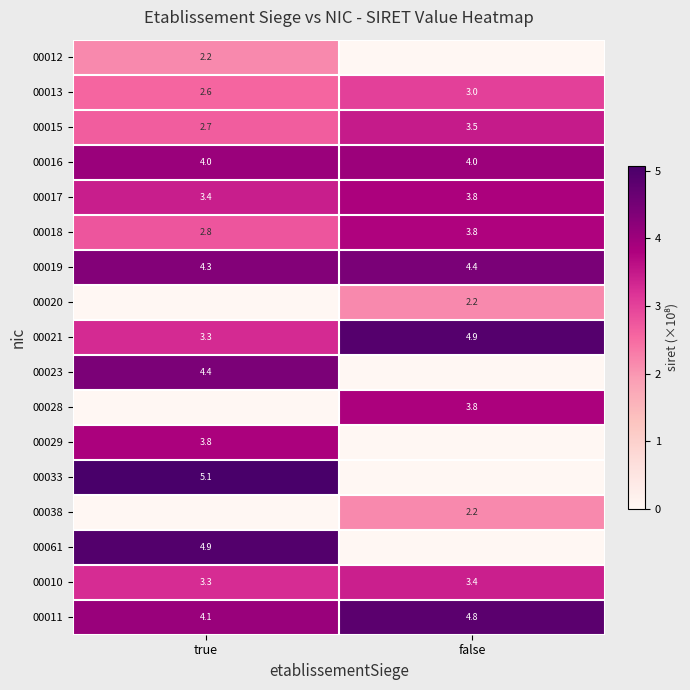

What is the difference between the maximum and minimum values in the 00017 series?

0.4